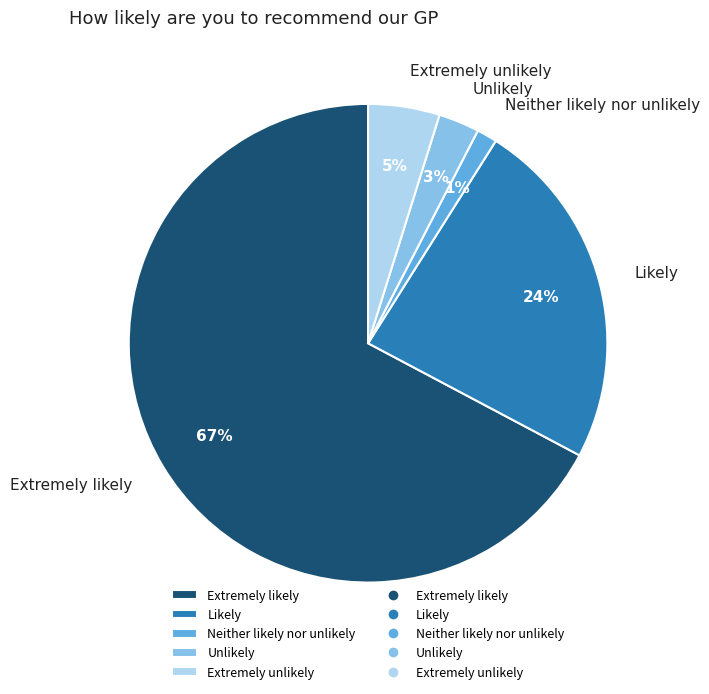

How many slices are in this pie chart?

5